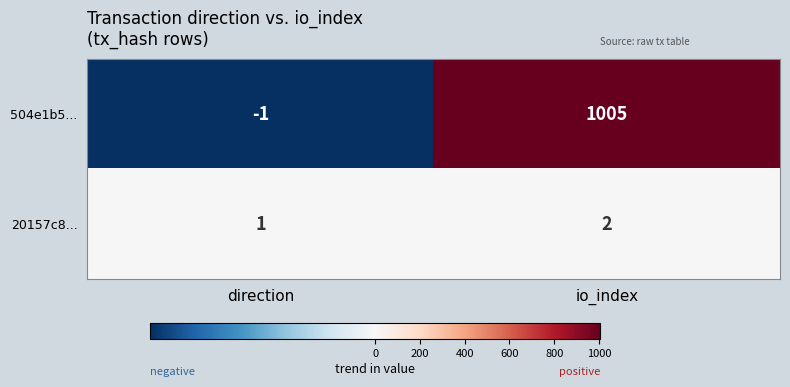

What is the difference between the highest and lowest values at io_index?

1003